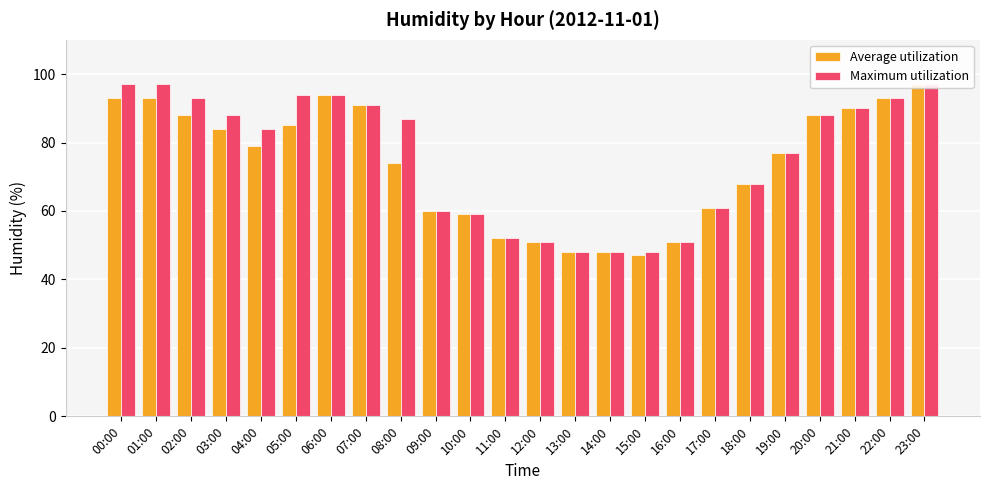

Reading left to right, list all the values displayed in this chart.

Average utilization: 00:00=93	01:00=93	02:00=88	03:00=84	04:00=79	05:00=85	06:00=94	07:00=91	08:00=74	09:00=60	10:00=59	11:00=52	12:00=51	13:00=48	14:00=48	15:00=47	16:00=51	17:00=61	18:00=68	19:00=77	20:00=88	21:00=90	22:00=93	23:00=97
Maximum utilization: 00:00=97	01:00=97	02:00=93	03:00=88	04:00=84	05:00=94	06:00=94	07:00=91	08:00=87	09:00=60	10:00=59	11:00=52	12:00=51	13:00=48	14:00=48	15:00=48	16:00=51	17:00=61	18:00=68	19:00=77	20:00=88	21:00=90	22:00=93	23:00=97